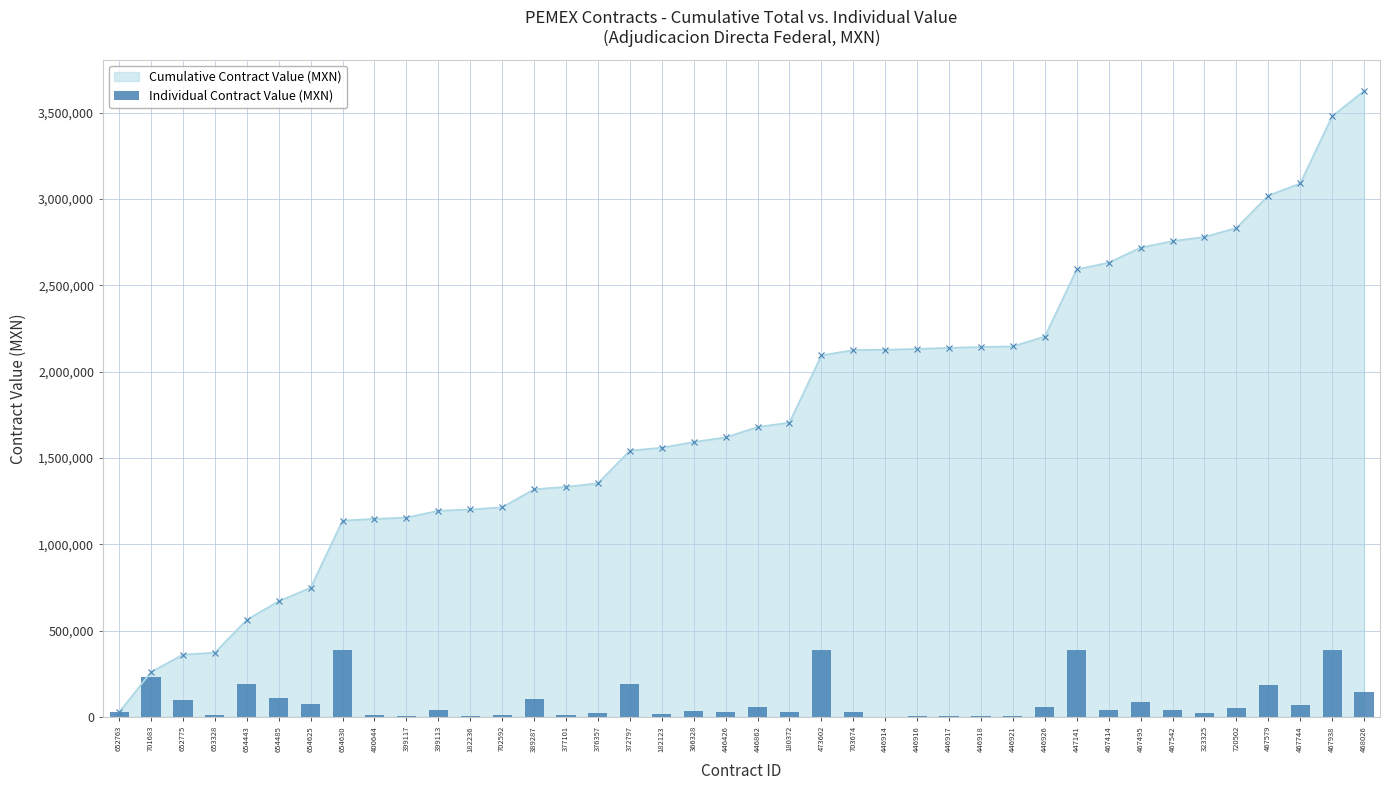

What is the value of the 3rd bar from the left?

100610.0